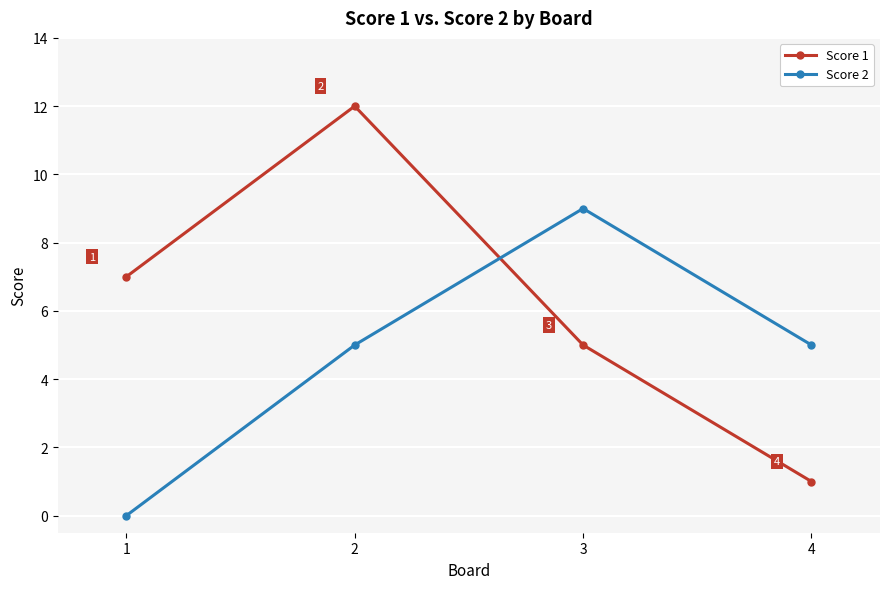

What is the difference between the maximum and minimum values in the Score 1 series?

11